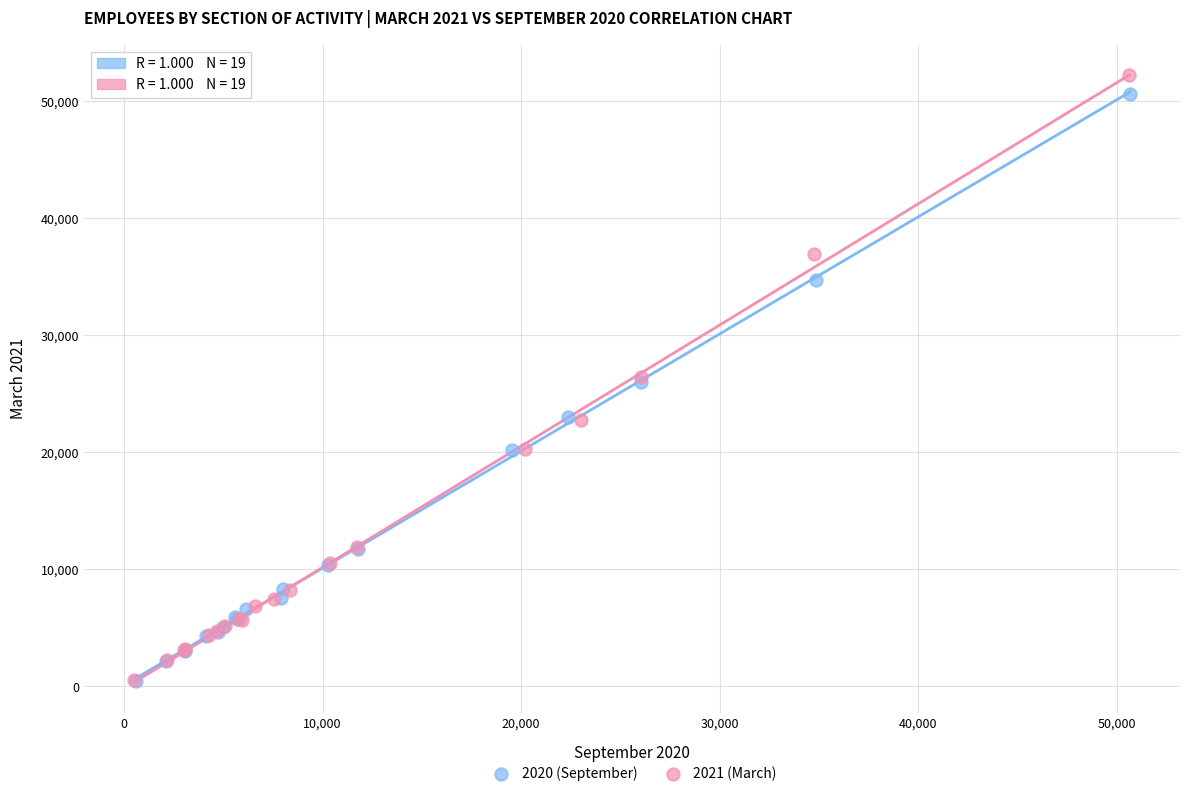

Which series has the largest Y range (max minus min)?

2021 (March)